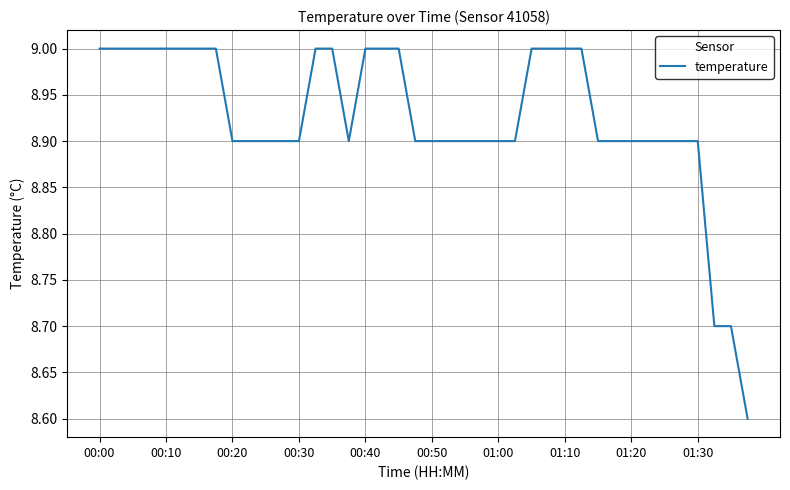

What is the maximum value shown in the chart?

9.0